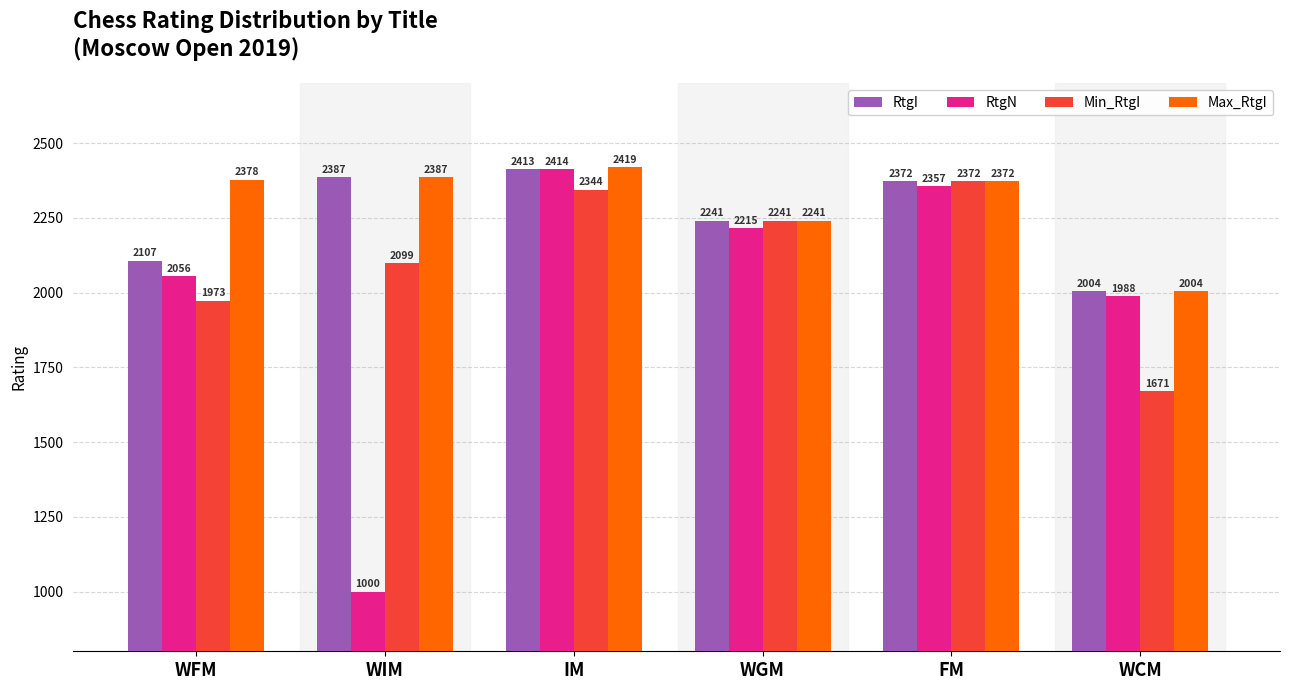

What is the label of the 2nd bar from the right?

FM